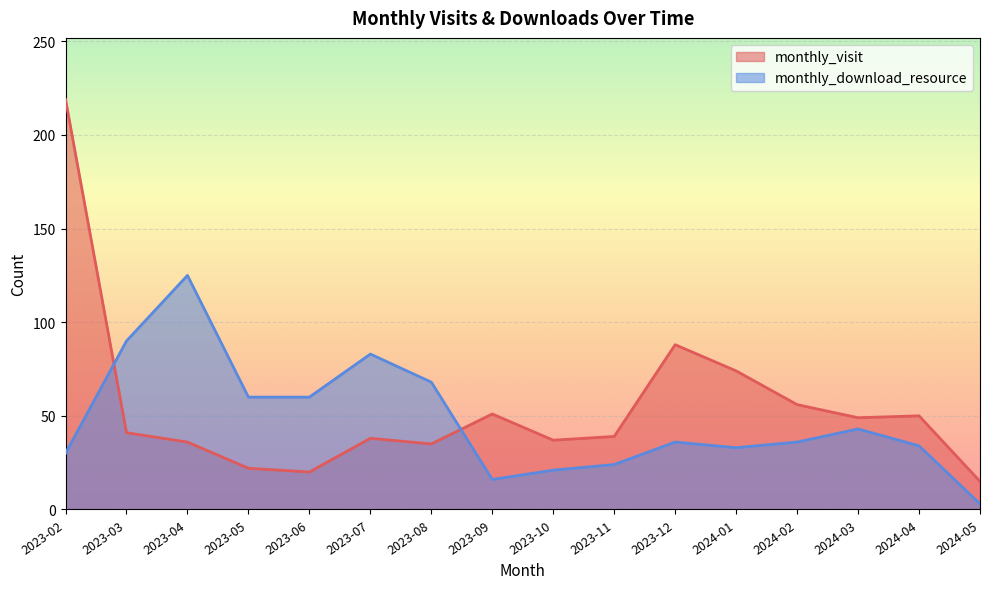

What is the value of the monthly_download_resource point at the 8th from the left?

16